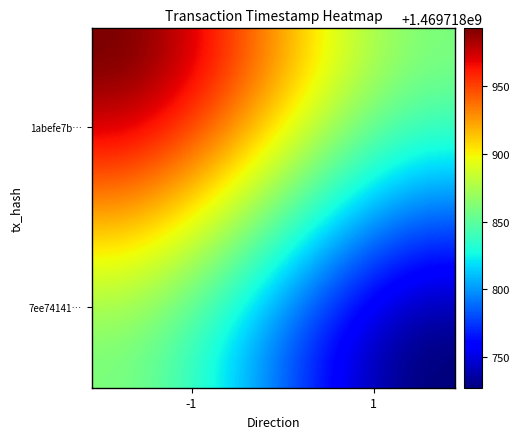

Reading right to left, extract all data points from this chart.

1abefe7b94d6e8f3fdbb03590f56aebd2acacd2: time_stamp=1469718993	direction=-1
7ee74141dcd42e5a2a0f2344e14c5c848e75a83: time_stamp=1469718727	direction=1